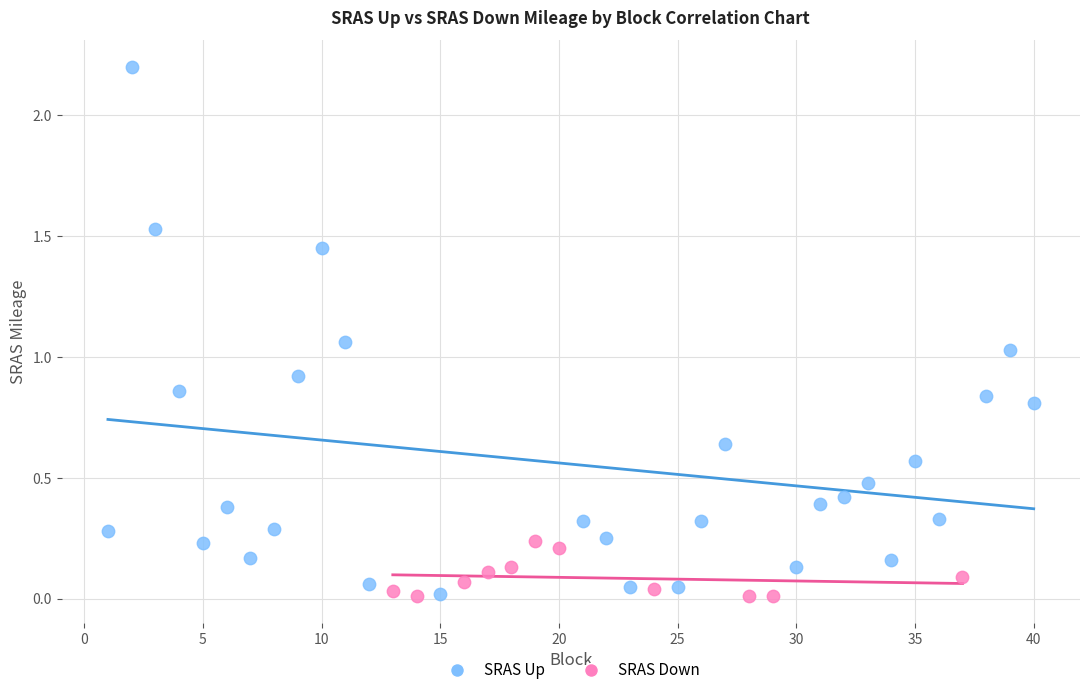

Which series has the widest spread of Y values?

SRAS Up